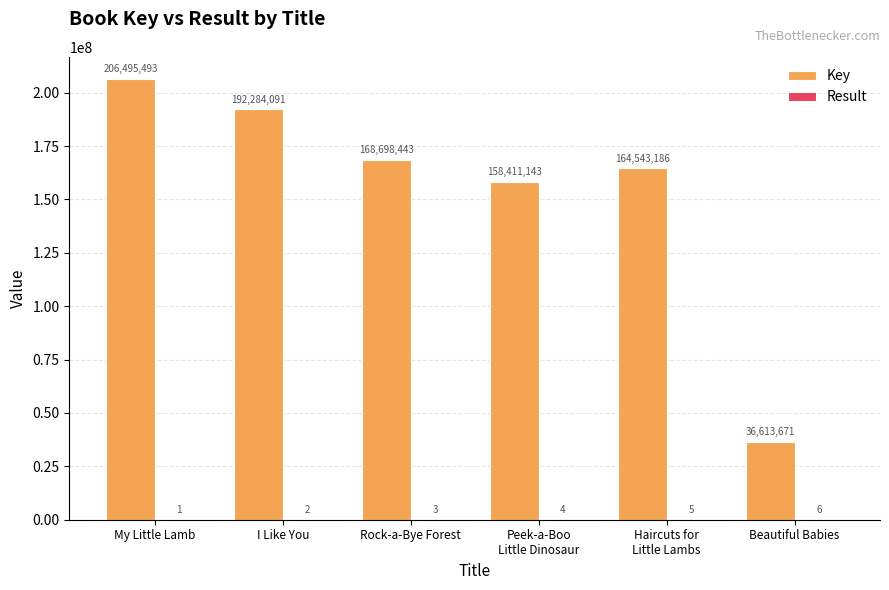

Between I Like You and Rock-a-Bye Forest, which series saw the biggest shift?

Key